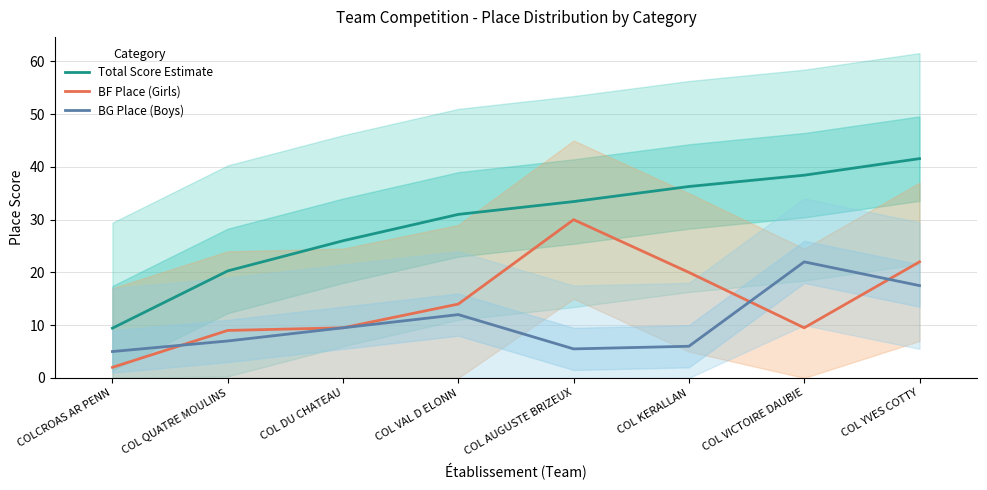

True or false: Total Score Estimate and BG Place (Boys) intersect in this chart.

False